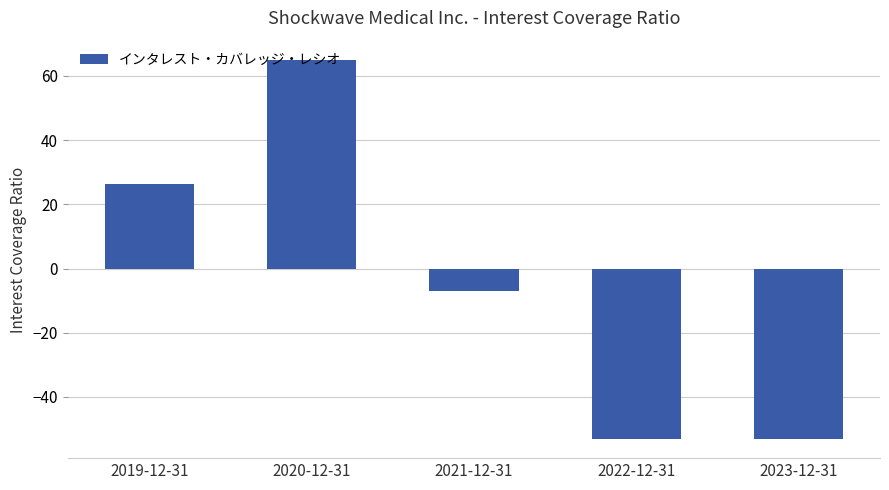

Is it true that the value at 2023-12-31 is -25.7?

False